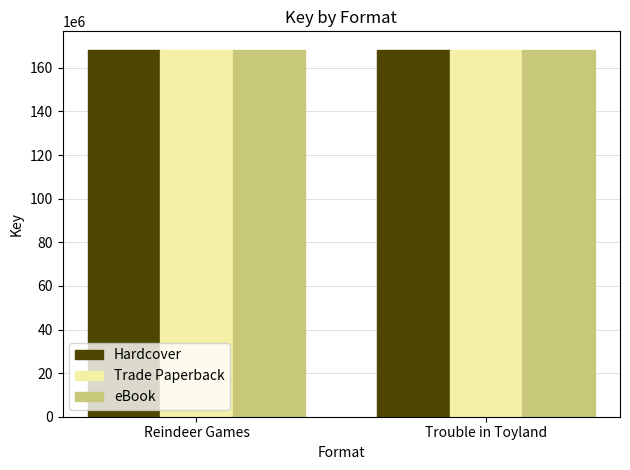

The value of Hardcover at Trouble in Toyland is 48565948. True or false?

False